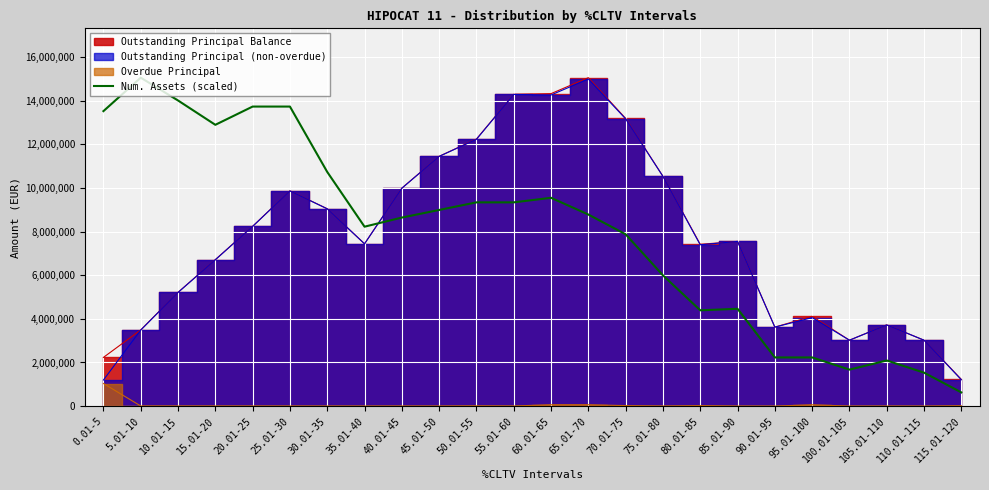

What is the highest value of the Num. Assets (scaled) series?

15055707.1